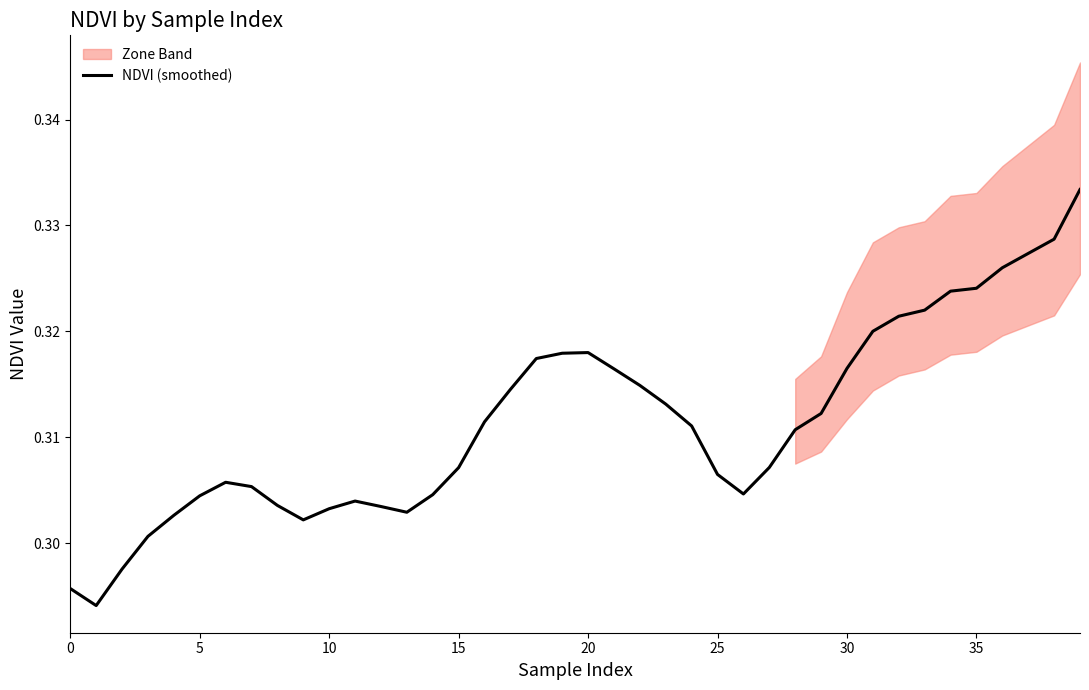

What is the sum of the values at 39 and 15?

0.6